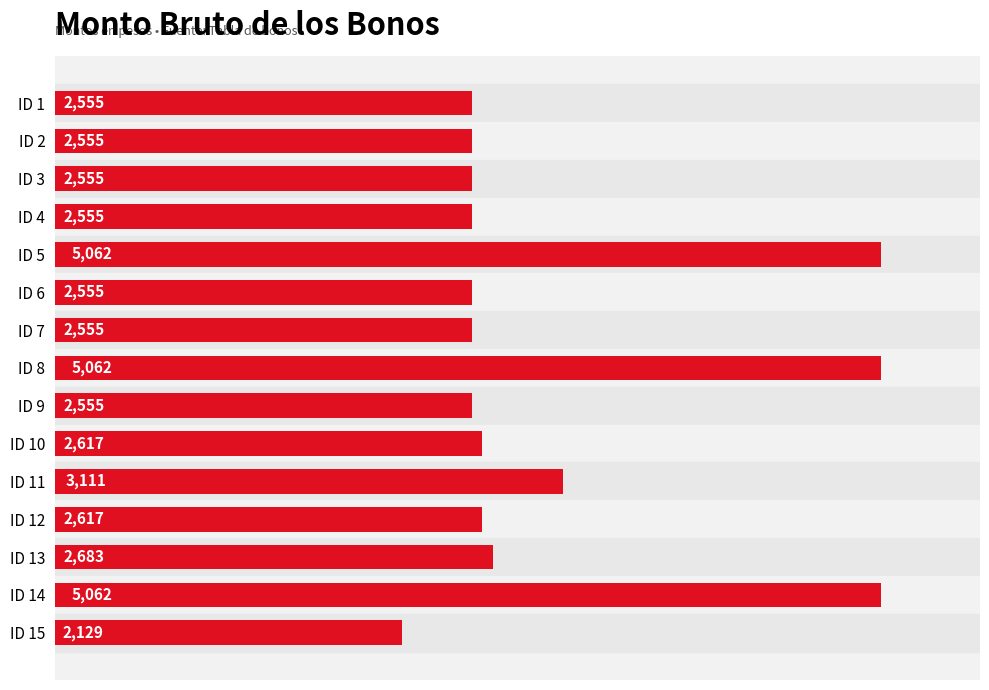

What is the value of the 5th bar from the top?

5062